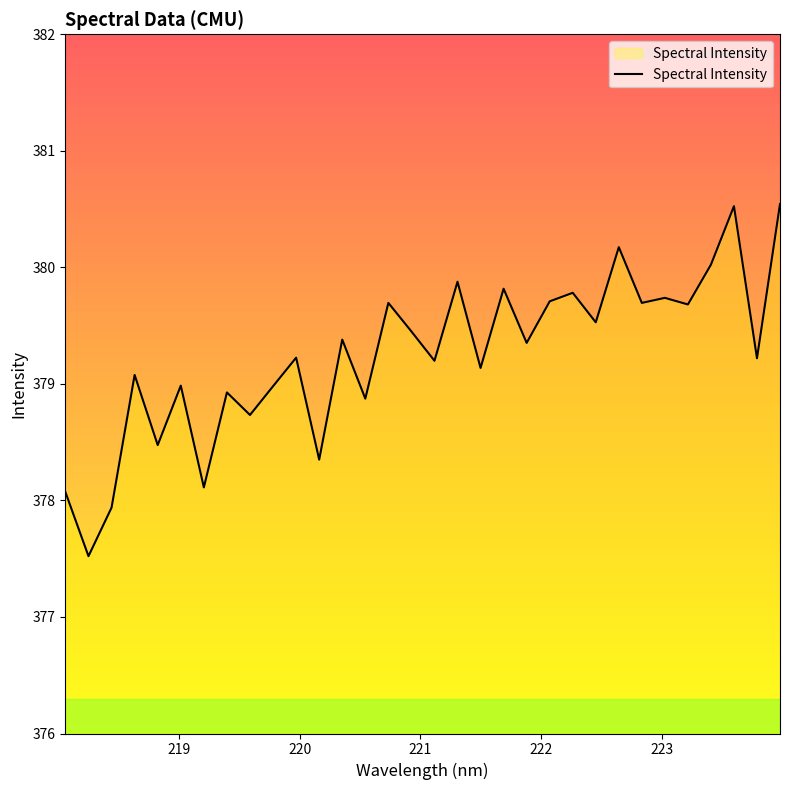

What is the difference between the maximum and minimum values?

3.0